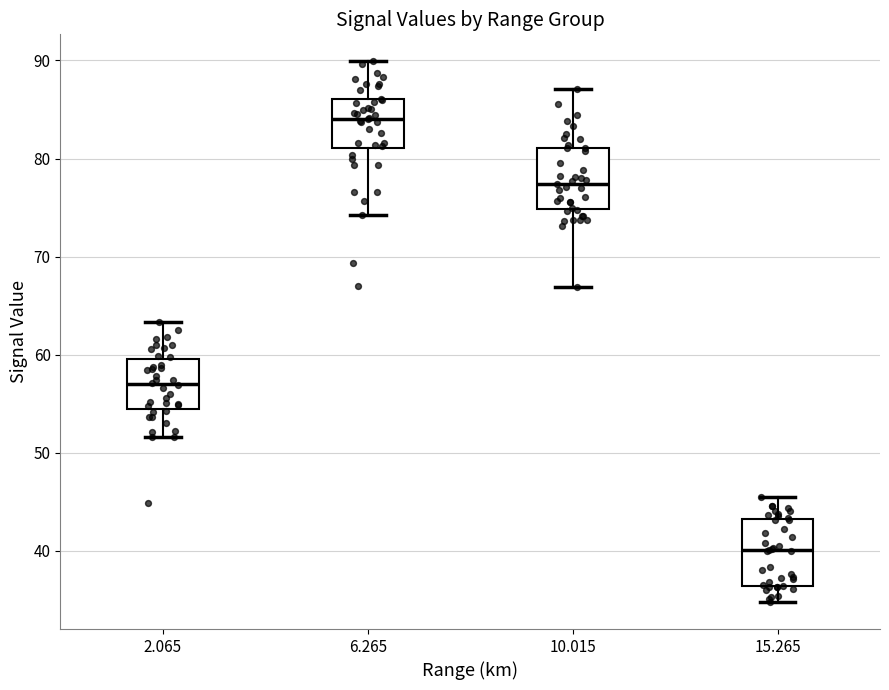

Reading left to right, read every box against the y-axis: the position of its median line, the range the box covers, and the ends of its whiskers. The values are not printed on the chart, so give them approximately, as read against the axis.

2.065: median 57, box 54 to 60, whiskers 52 to 63
6.265: median 84, box 81 to 86, whiskers 74 to 90
10.015: median 77, box 75 to 81, whiskers 67 to 87
15.265: median 40, box 36 to 43, whiskers 35 to 46